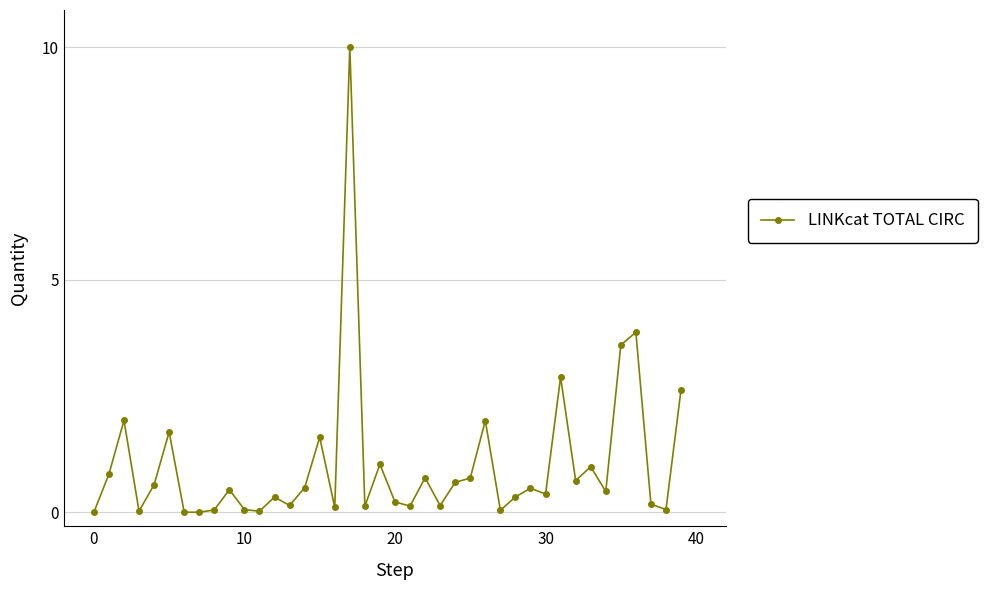

What is the value of the 10th point from the left?

0.5